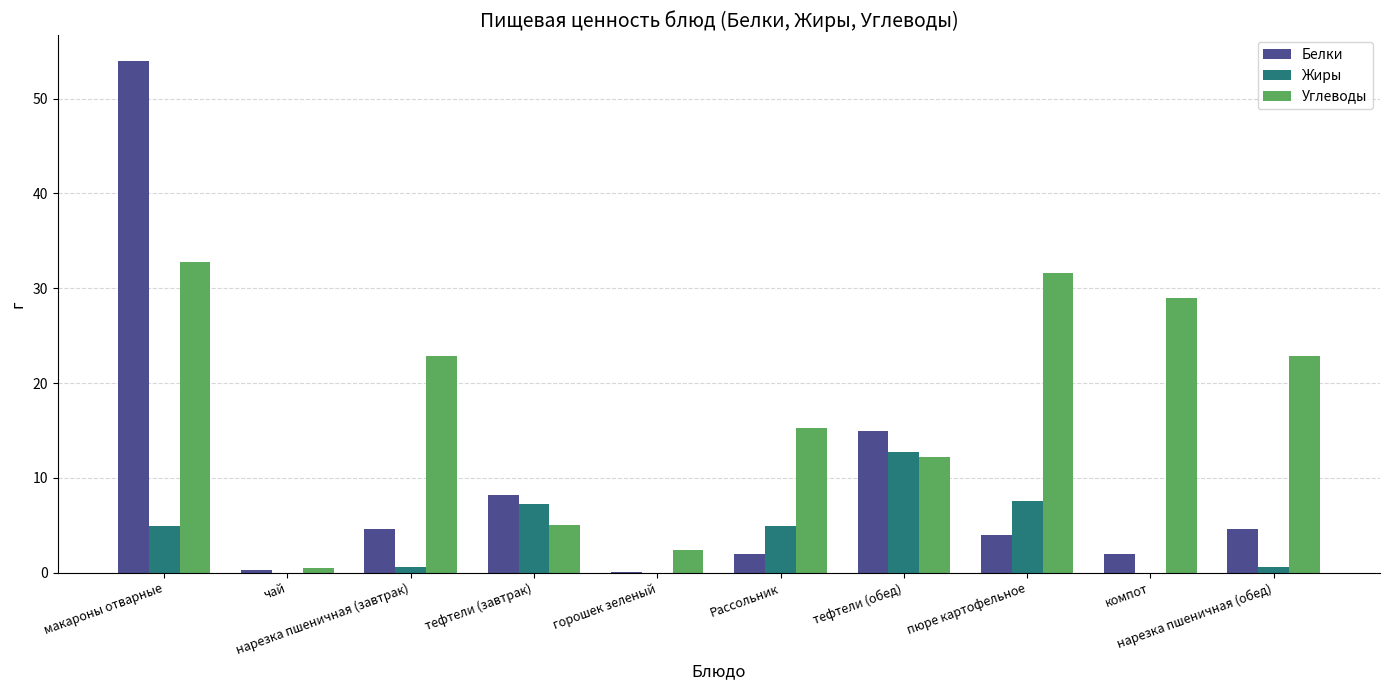

What is the maximum value for Жиры?

12.7